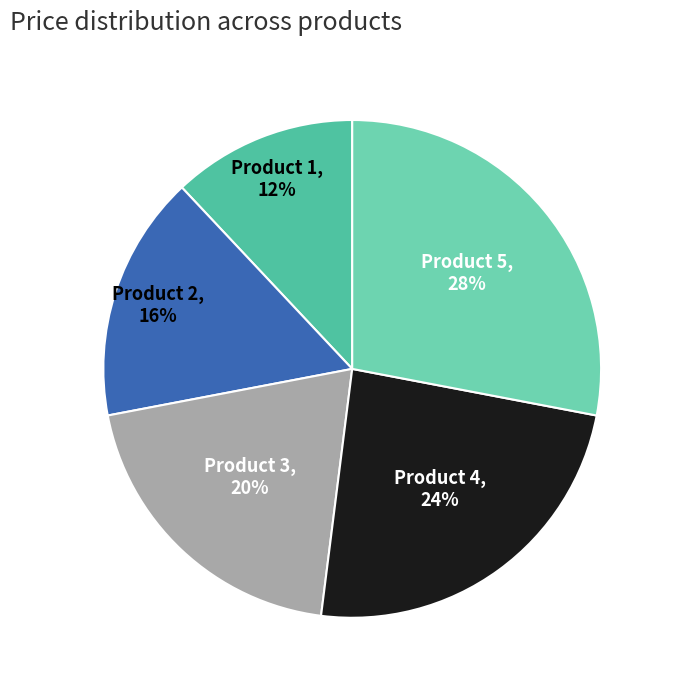

What percentage is the Product 2 slice, to the nearest percent?

16%